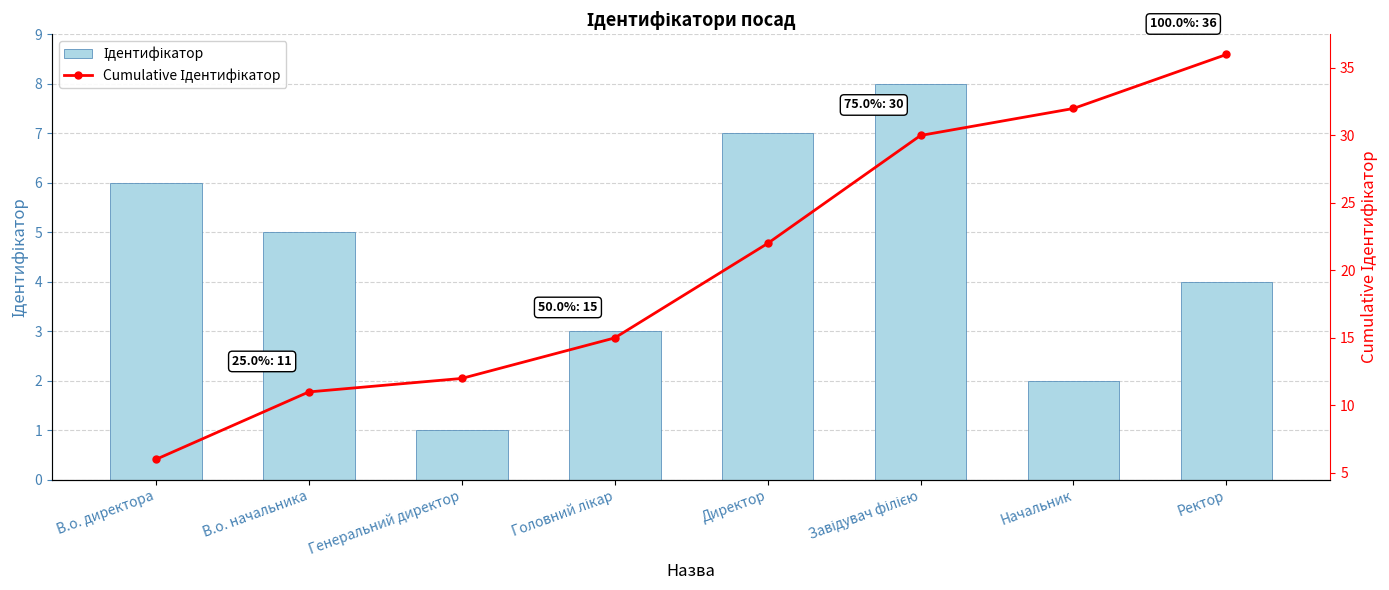

Reading left to right, list all the values displayed in this chart.

Ідентифікатор: 6	5	1	3	7	8	2	4
Cumulative Ідентифікатор: 6	11	12	15	22	30	32	36